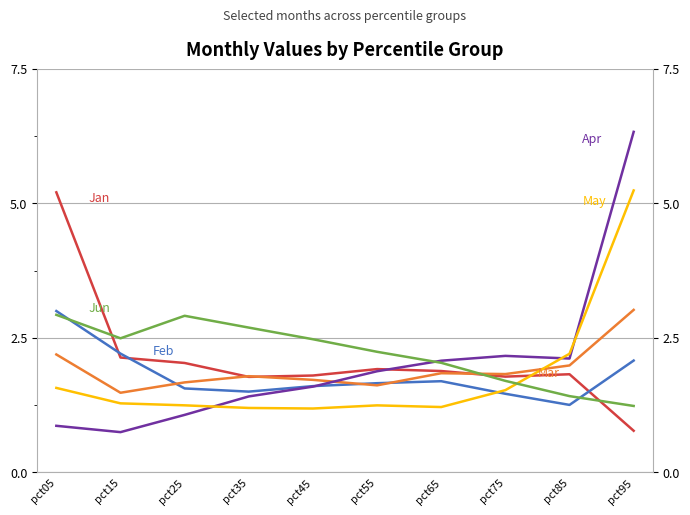

How many lines are shown in the chart?

6